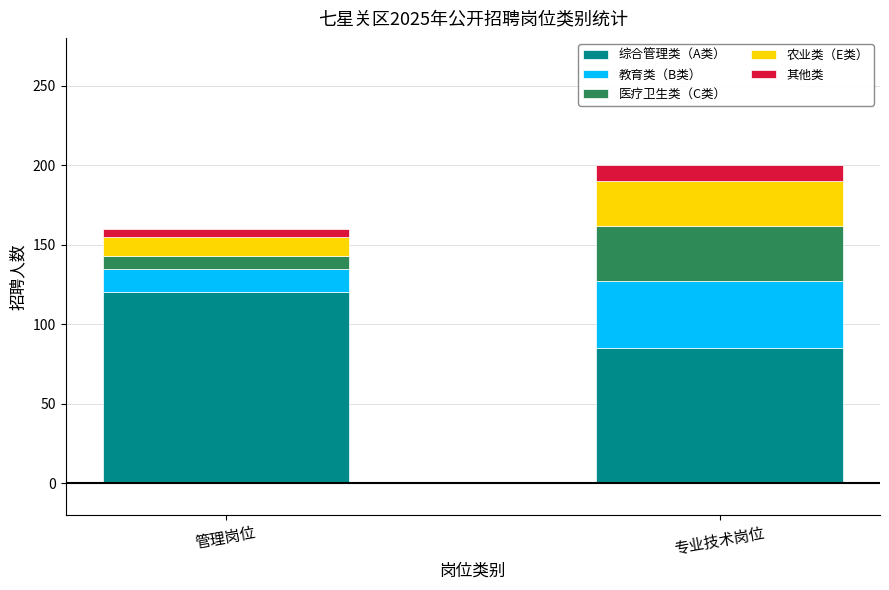

The 综合管理类（A类） series shows 55 at 管理岗位. True or false?

False